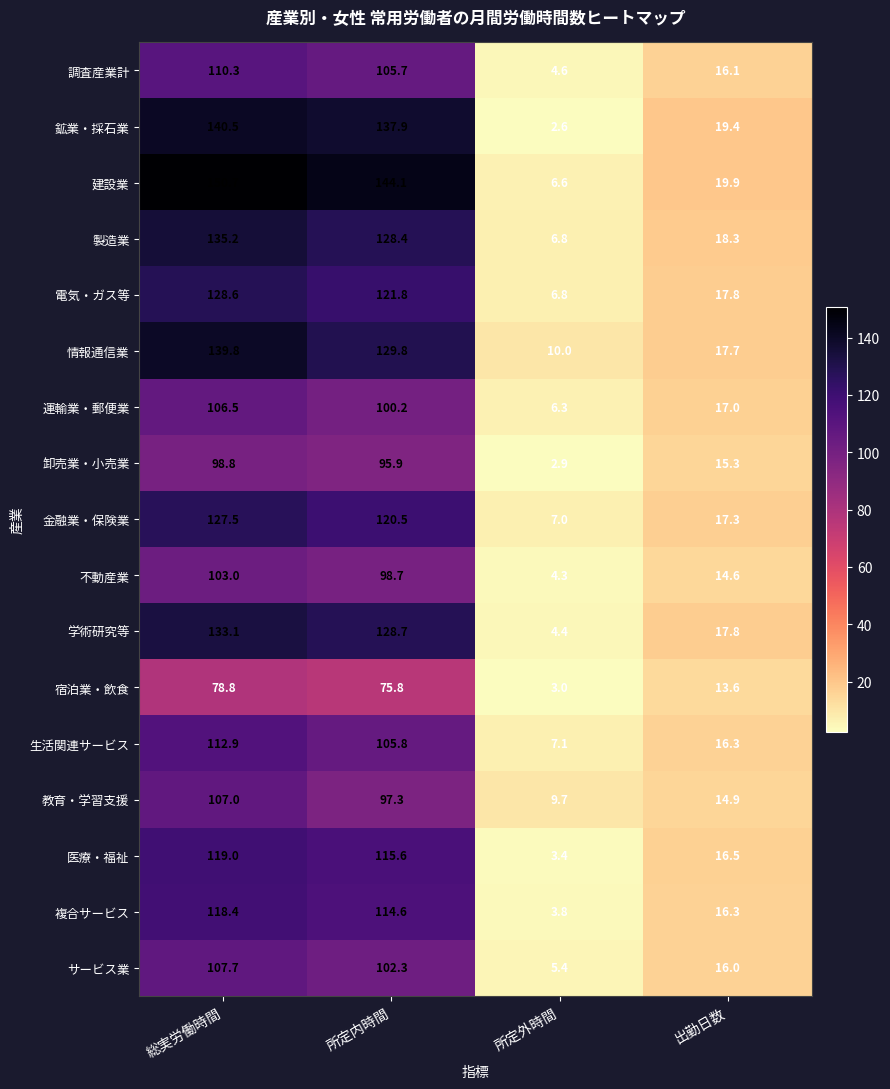

At which category is the sum across all series the highest?

総実労働時間